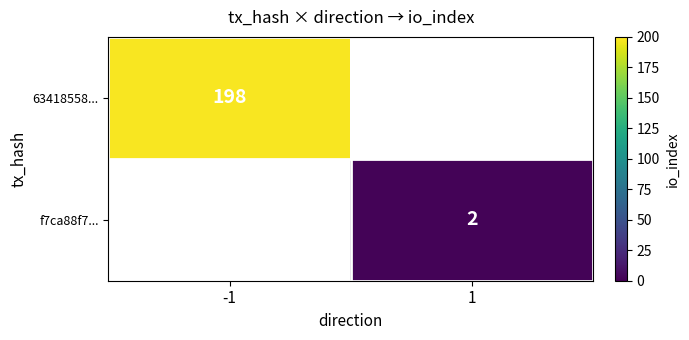

Is the value of 63418558... at -1 greater than the value of f7ca88f7... at 1?

Yes